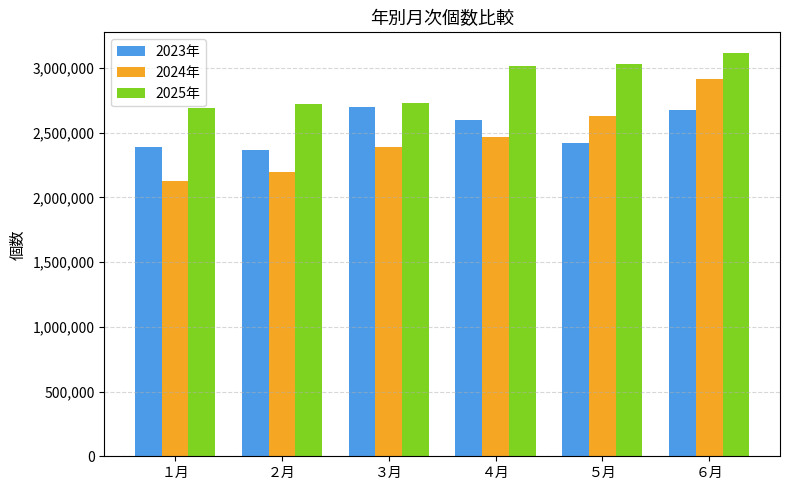

What is the difference between the 2025年 values at １月 and ３月?

38370